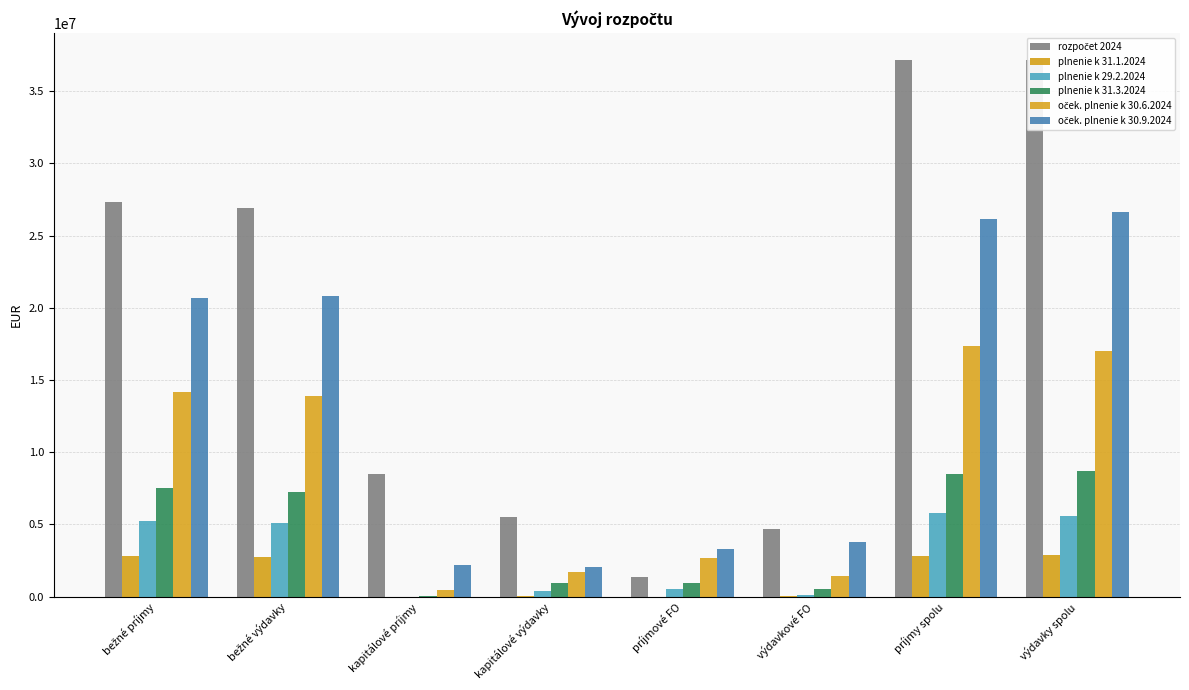

Where is plnenie k 31.3.2024 nearest to the value 4385881?

bežné výdavky